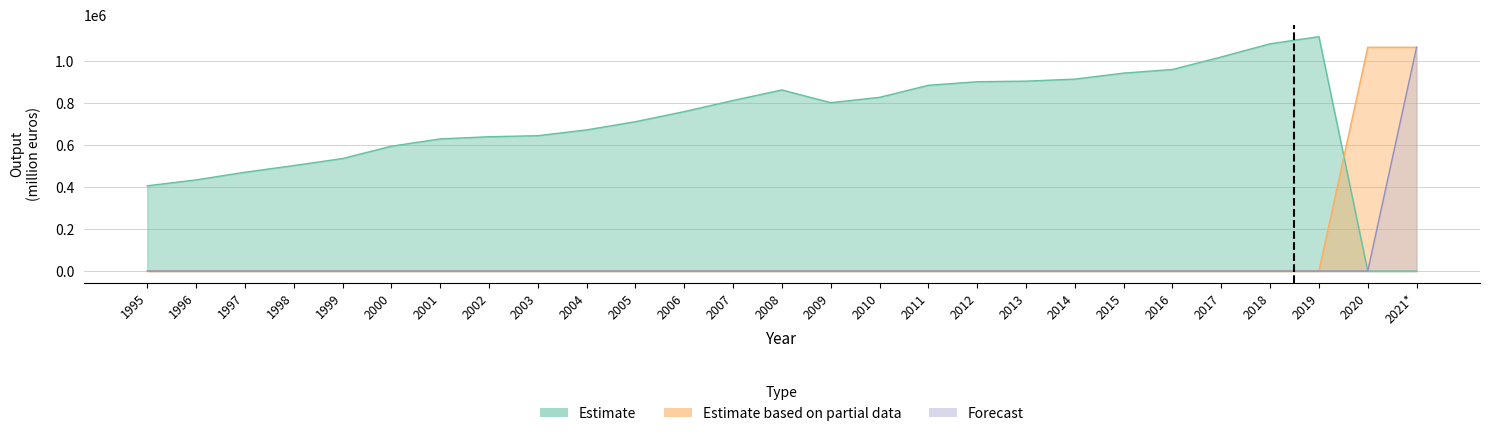

Which category has the highest value across all series?

2019